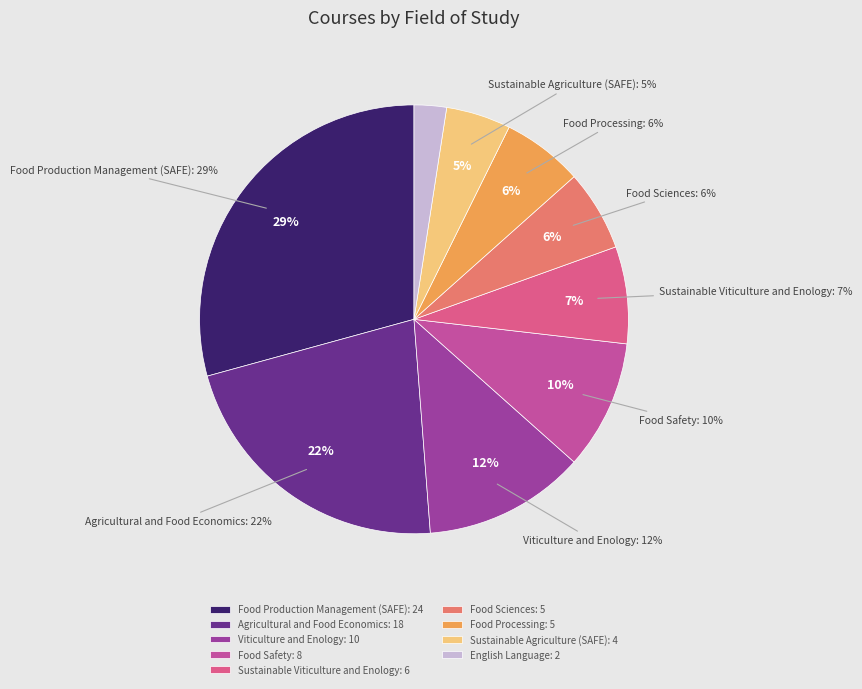

To the nearest percent, what is the difference between the Viticulture and Enology and Food Sciences slice percentages?

6%